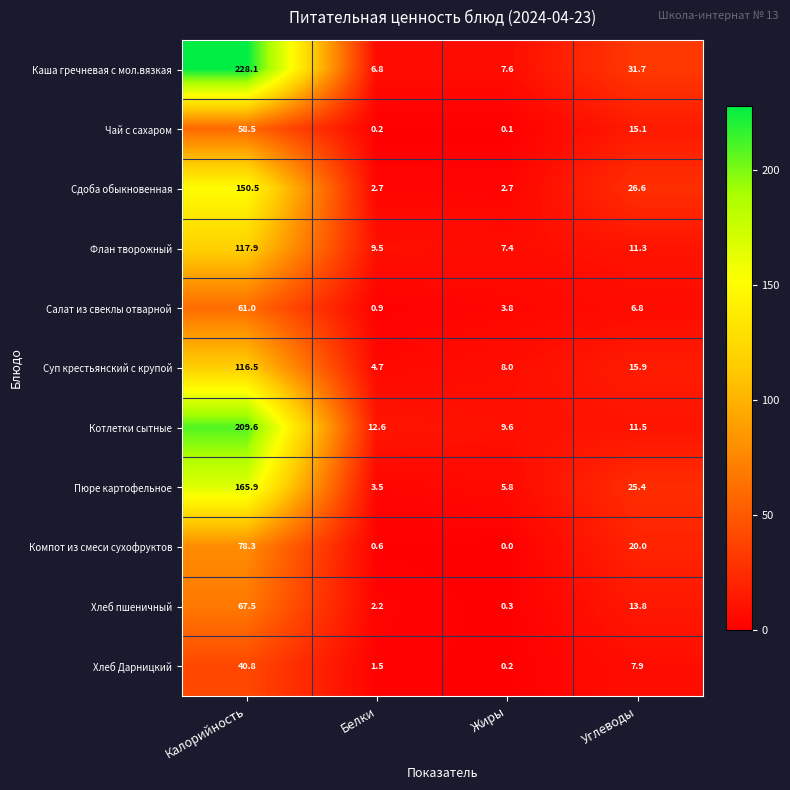

Rank the series at Белки from highest to lowest value.

Котлетки сытные, Флан творожный, Каша гречневая с мол.вязкая, Суп крестьянский с крупой, Пюре картофельное, Сдоба обыкновенная, Хлеб пшеничный, Хлеб Дарницкий, Салат из свеклы отварной, Компот из смеси сухофруктов, Чай с сахаром